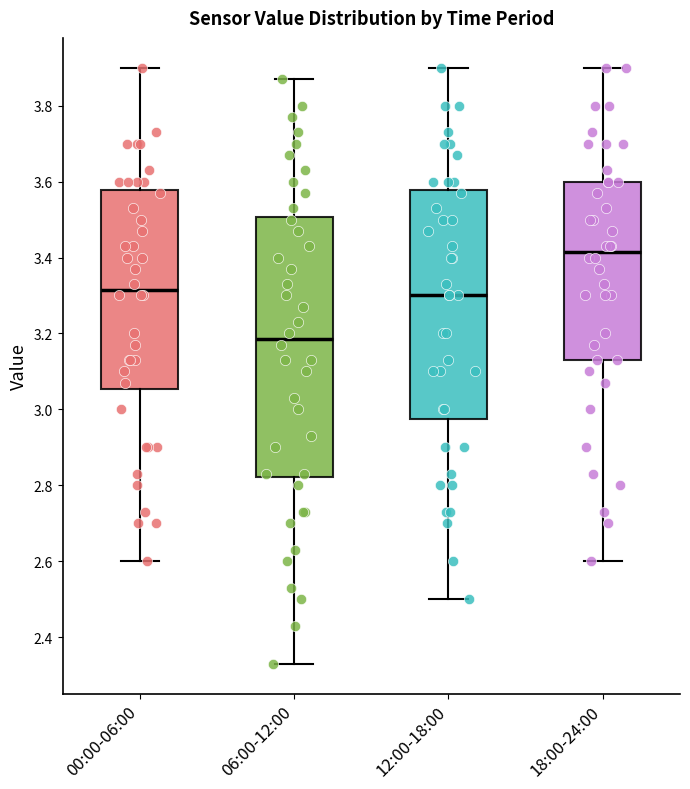

Which box is the tallest, from its lower edge to its upper edge?

06:00-12:00